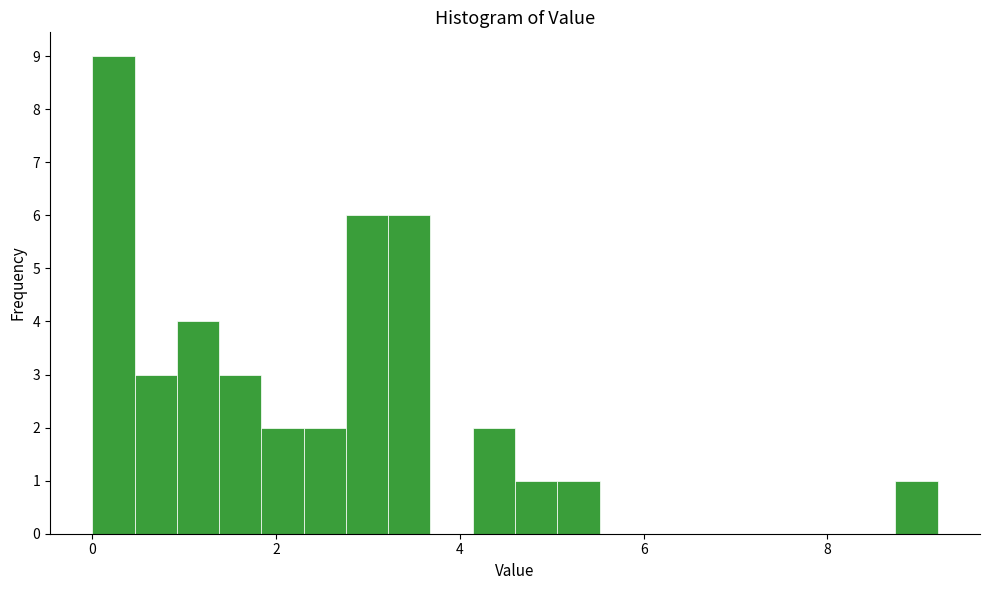

Read against the x-axis, roughly where is the centre of the tallest bar?

0.2